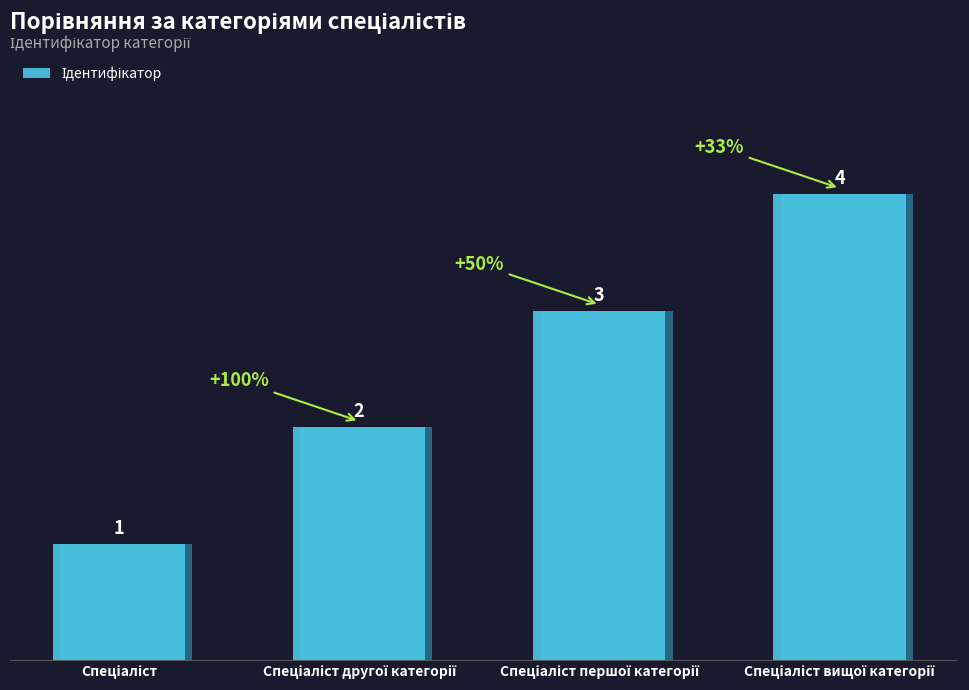

Reading left to right, what are all the values shown in this chart?

1	2	3	4